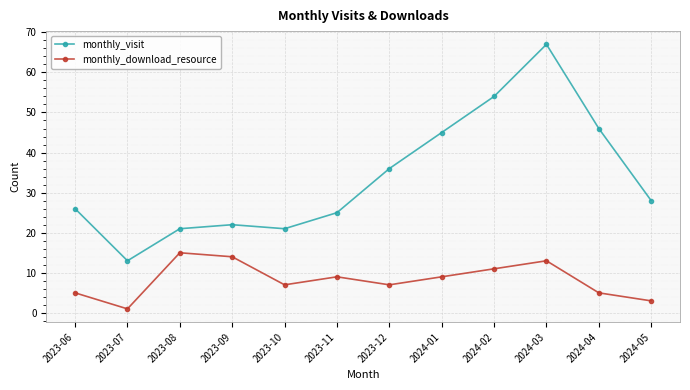

Where does the monthly_visit series first go above 28?

2023-12